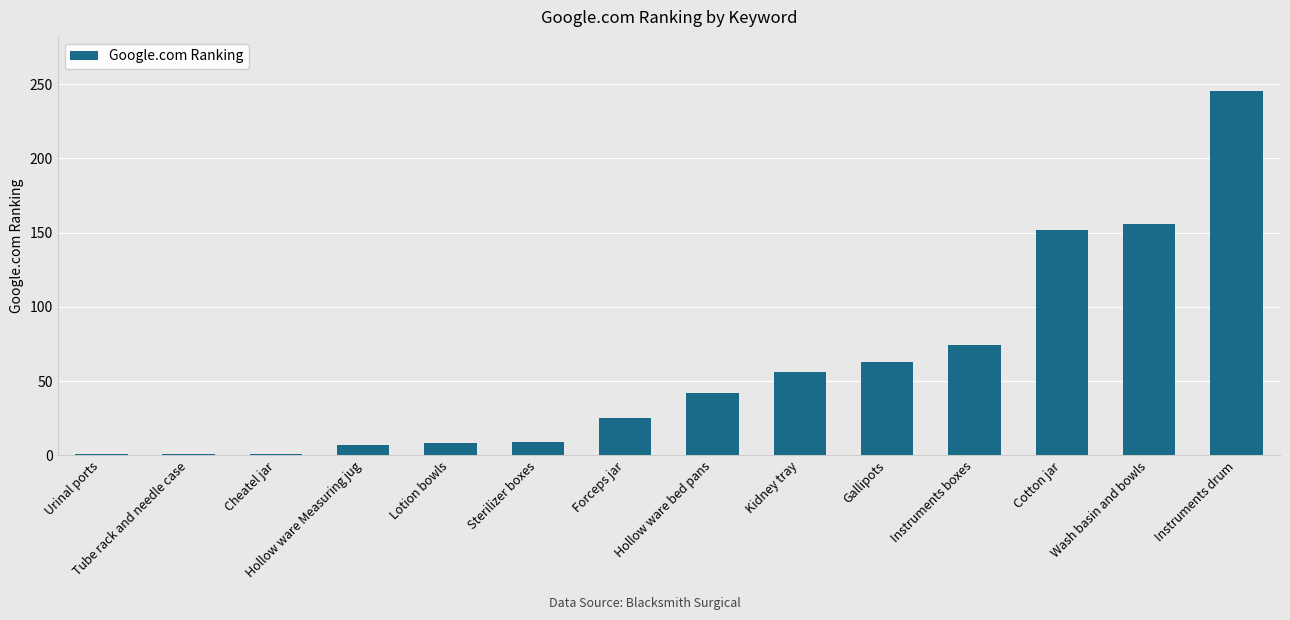

What is the minimum value shown in the chart?

1